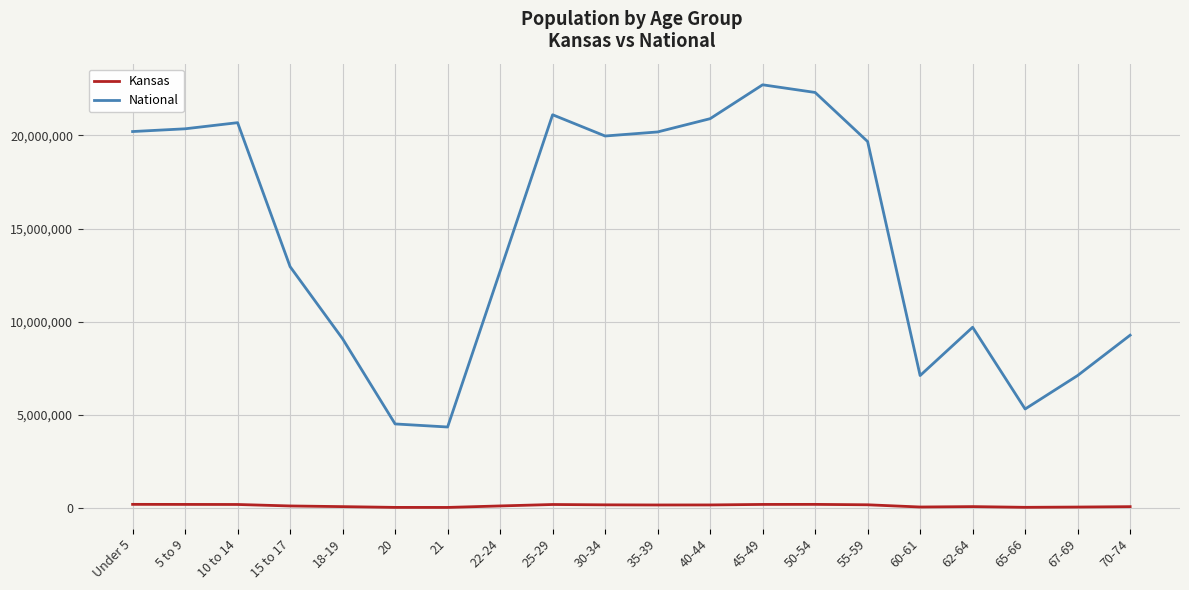

Rank the series at 35-39 from highest to lowest value.

National, Kansas